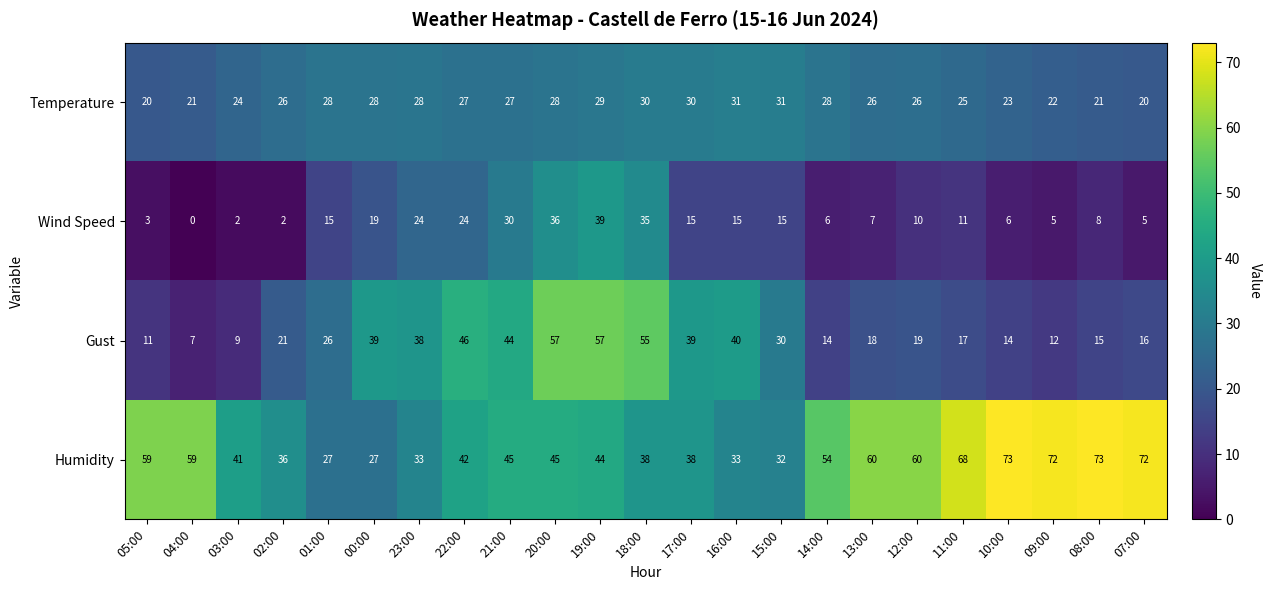

True or false: Gust has a value of 84 at 18:00.

False